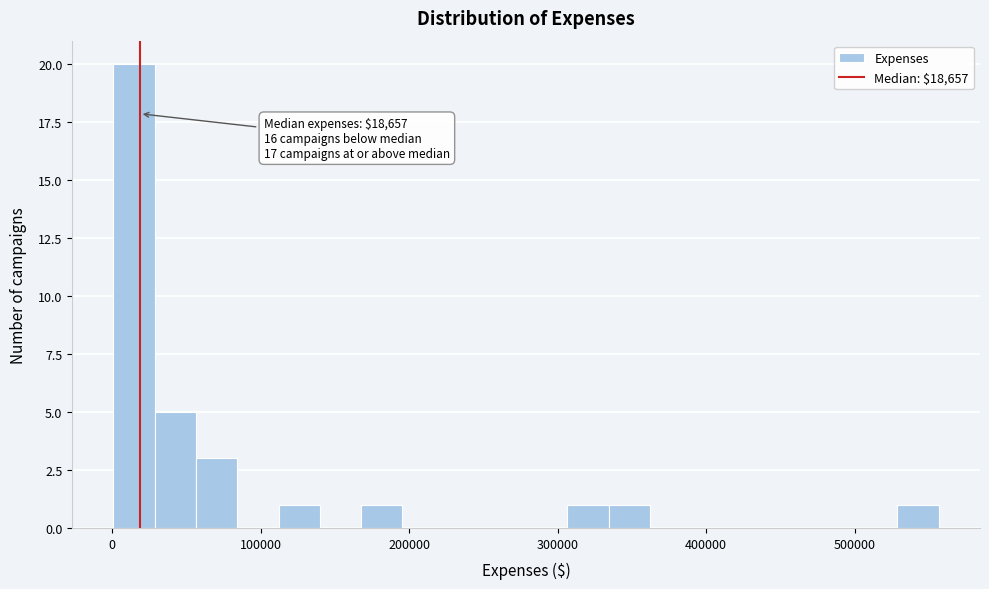

Around what value on the x-axis is the tallest bar? Give the approximate position of its centre, as read against the axis.

10000